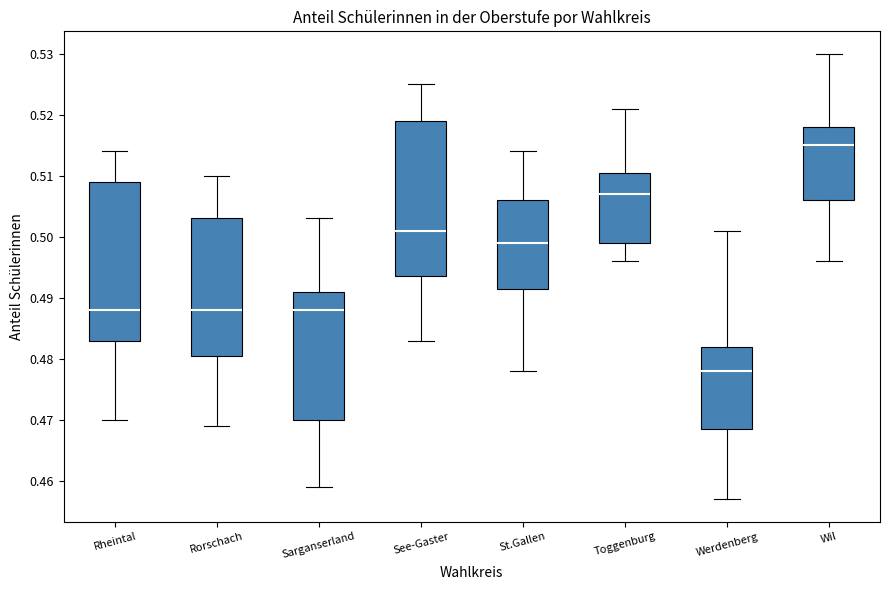

Which box's median line is the lowest?

Werdenberg